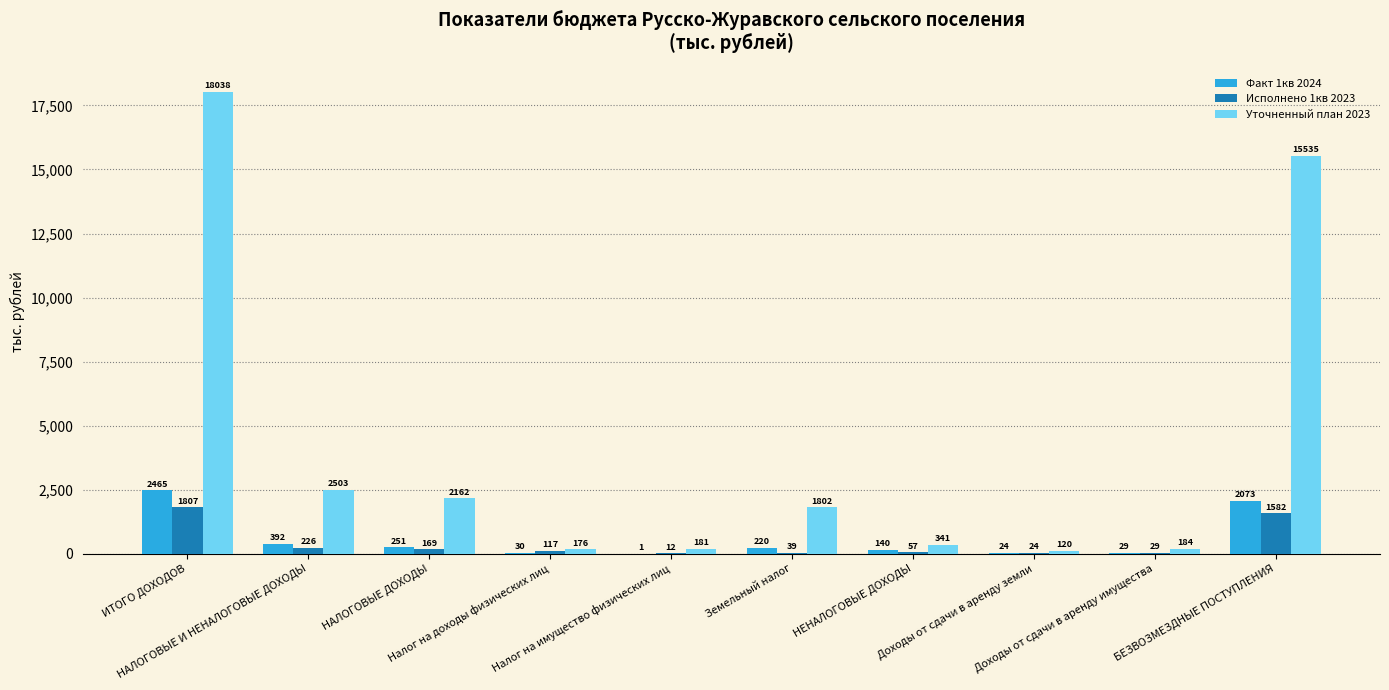

At which label is Уточненный план 2023 closest to 9078?

БЕЗВОЗМЕЗДНЫЕ ПОСТУПЛЕНИЯ